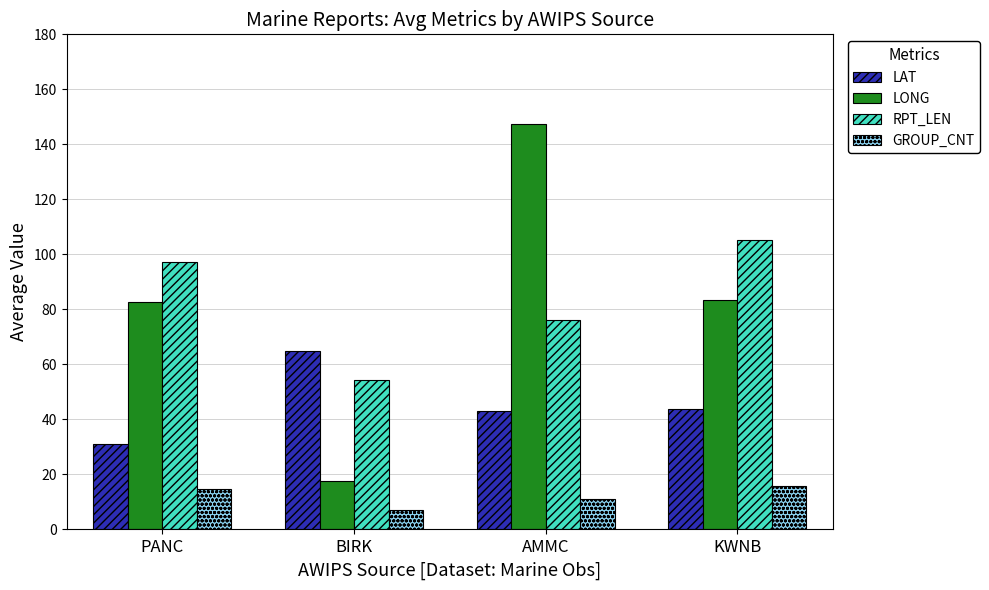

What is the spread (max minus min) of values at AMMC?

136.4